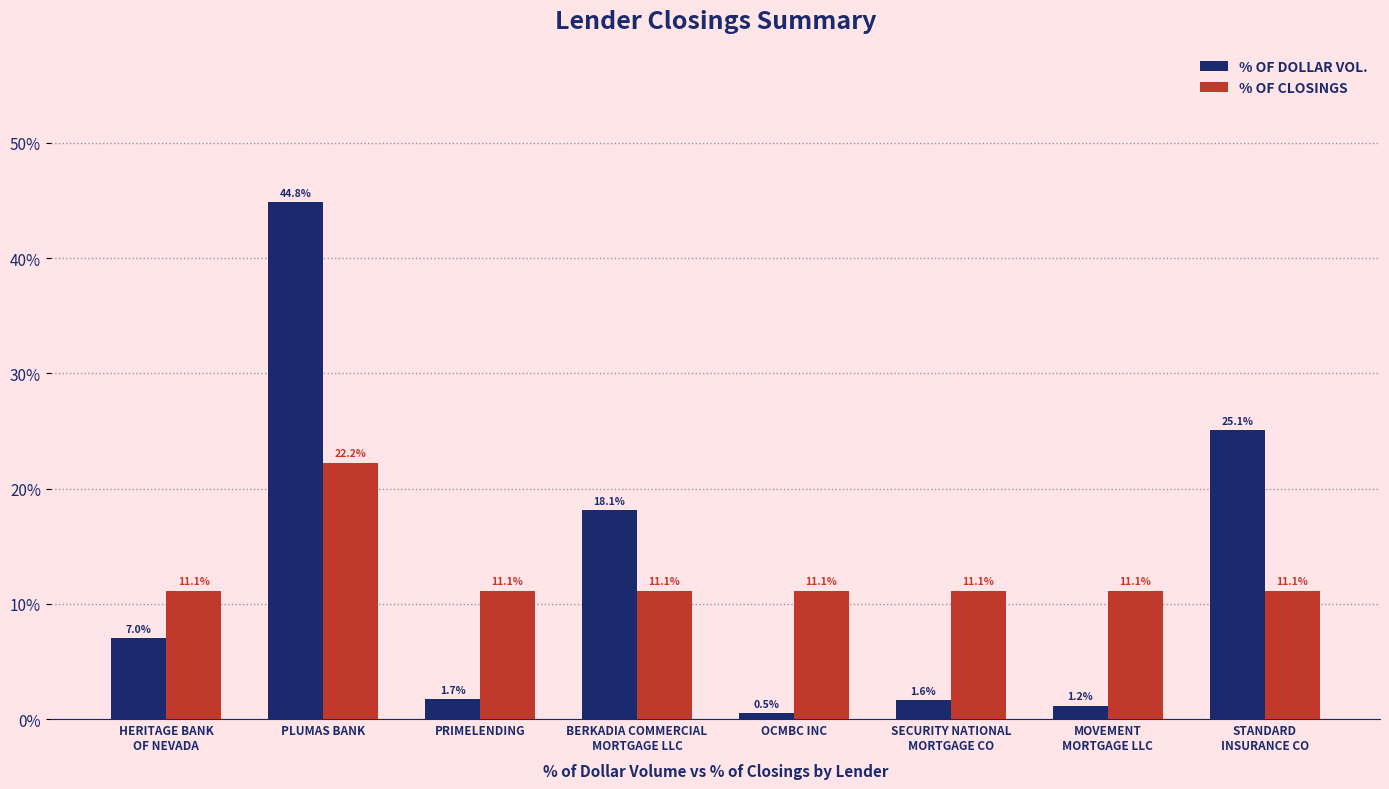

Reading right to left, extract all data points from this chart.

% OF DOLLAR VOL.: STANDARD
INSURANCE CO=0.3	MOVEMENT
MORTGAGE LLC=0.0	SECURITY NATIONAL
MORTGAGE CO=0.0	OCMBC INC=0.0	BERKADIA COMMERCIAL
MORTGAGE LLC=0.2	PRIMELENDING=0.0	PLUMAS BANK=0.4	HERITAGE BANK
OF NEVADA=0.1
% OF CLOSINGS: STANDARD
INSURANCE CO=0.1	MOVEMENT
MORTGAGE LLC=0.1	SECURITY NATIONAL
MORTGAGE CO=0.1	OCMBC INC=0.1	BERKADIA COMMERCIAL
MORTGAGE LLC=0.1	PRIMELENDING=0.1	PLUMAS BANK=0.2	HERITAGE BANK
OF NEVADA=0.1